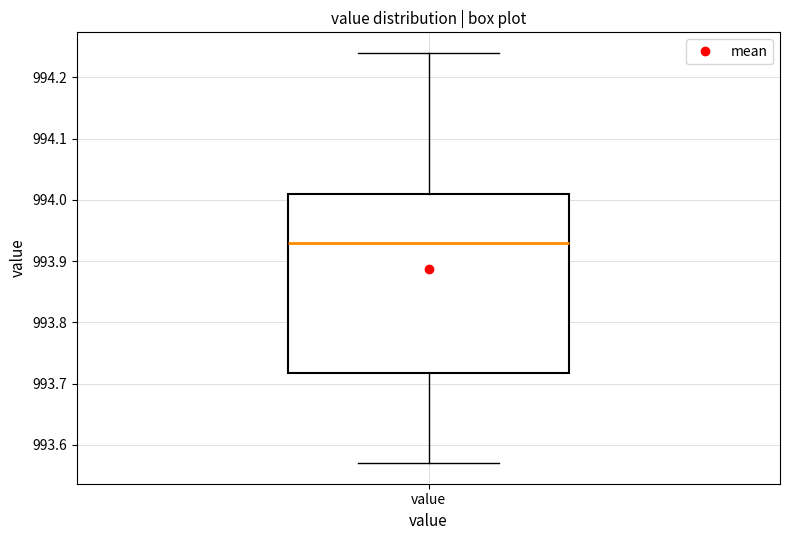

Transcribe this box plot: give where the median line is, the range the box spans, and where the two whiskers end, as read against the y-axis. The values are not printed on the chart, so give them approximately, as read against the axis.

median 993.93, box 993.72 to 994.01, whiskers 993.57 to 994.24